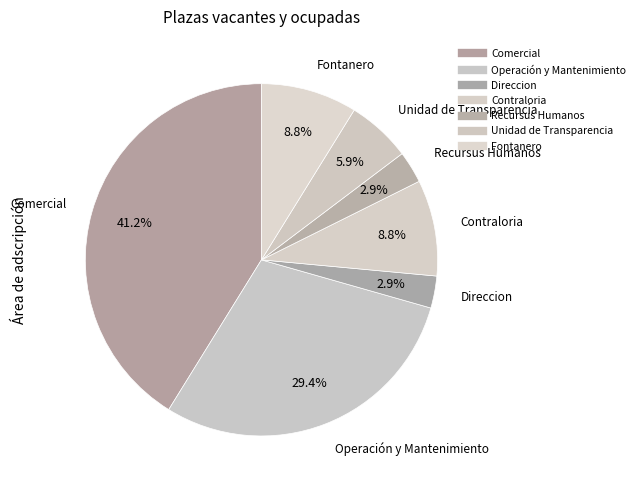

True or false: Recursus Humanos accounts for 3% of the total.

True